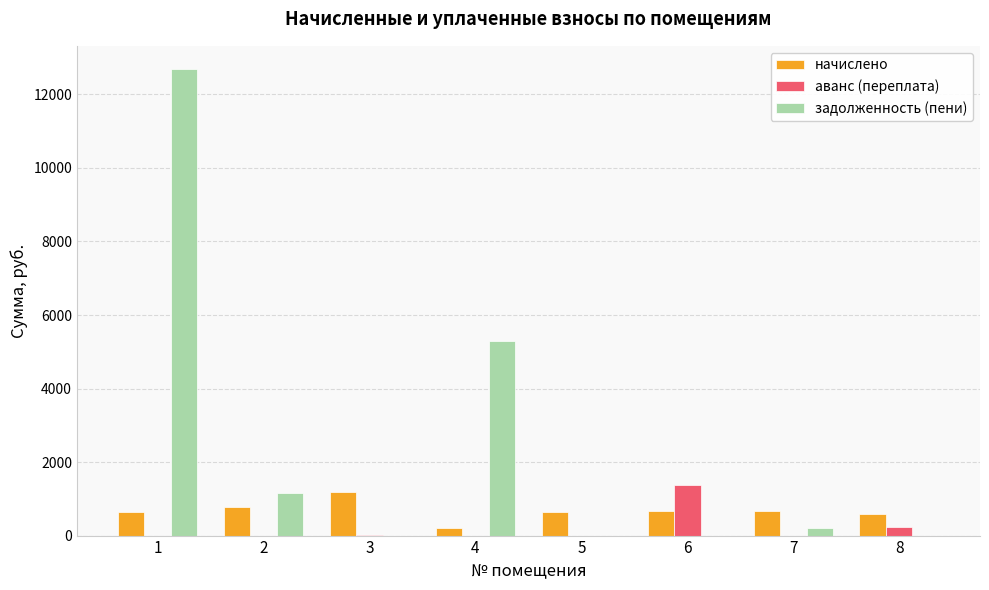

What is the maximum value shown in the chart?

12687.7